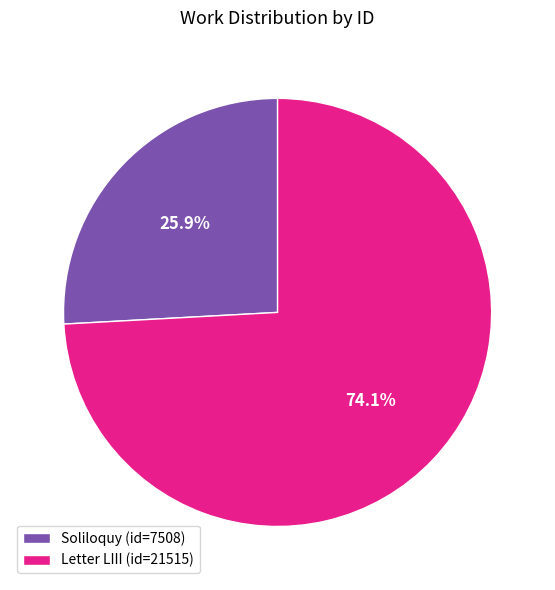

Which has a higher value, Letter LIII (id=21515) or Soliloquy (id=7508)?

Letter LIII (id=21515)